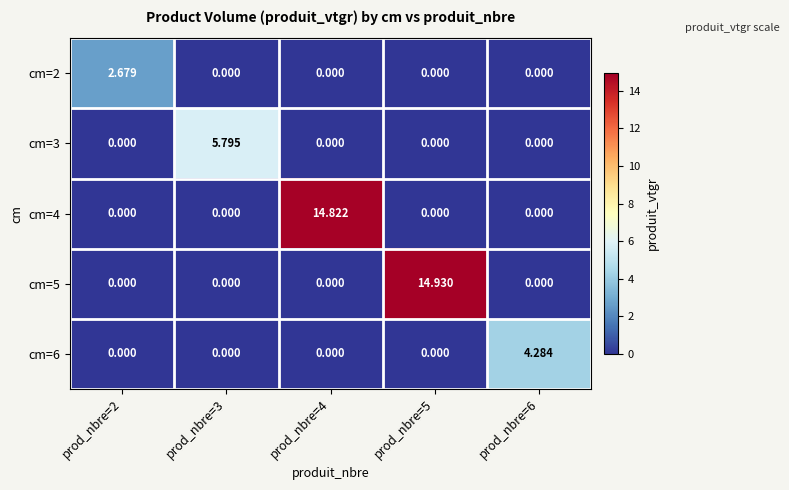

How many values in the cm=3 series exceed 0?

1